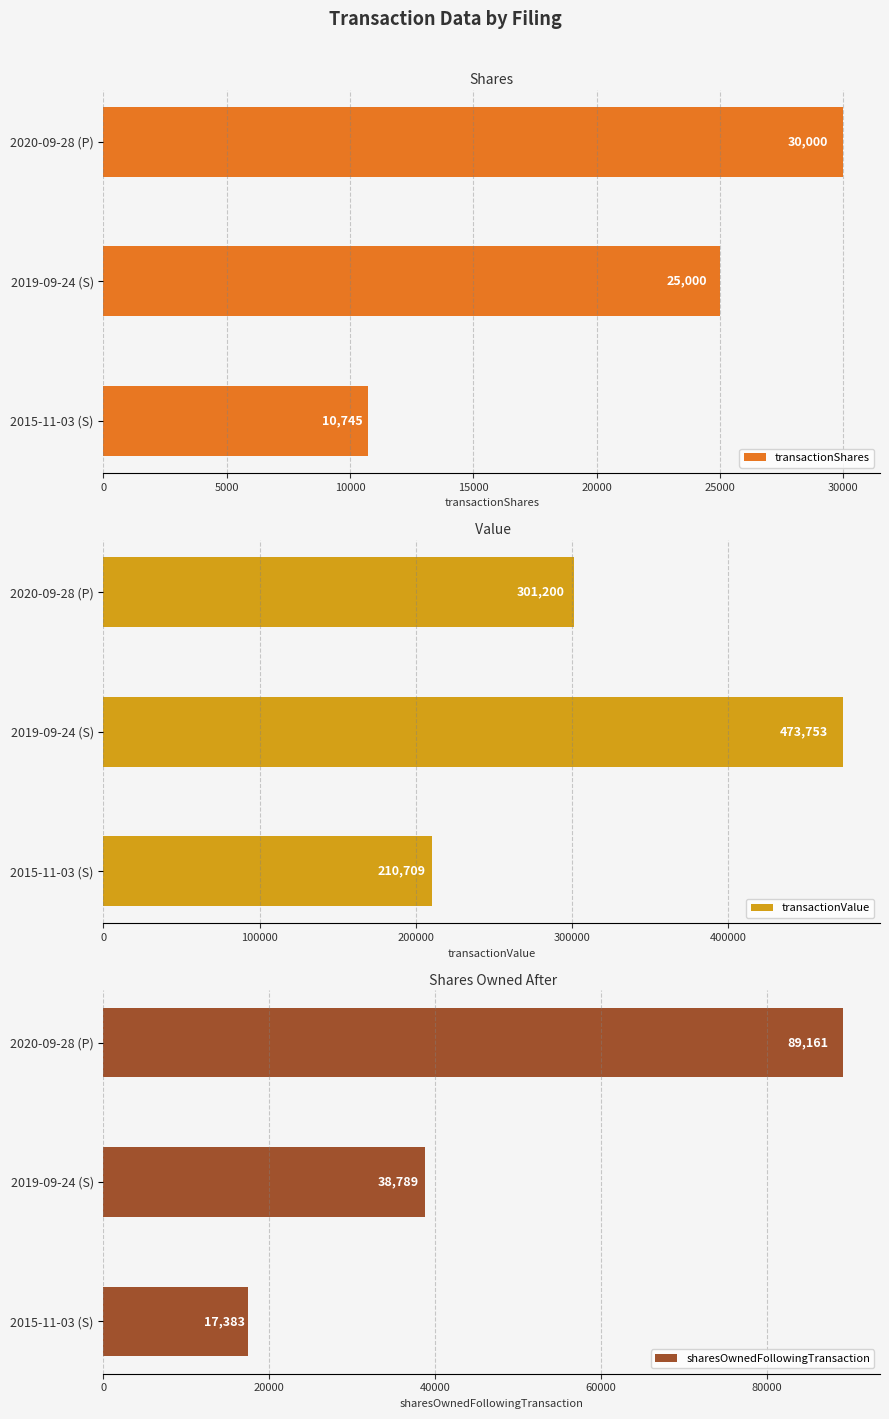

What is the approximate value of transactionShares at 2015-11-03 (S), to the nearest 100?

10700